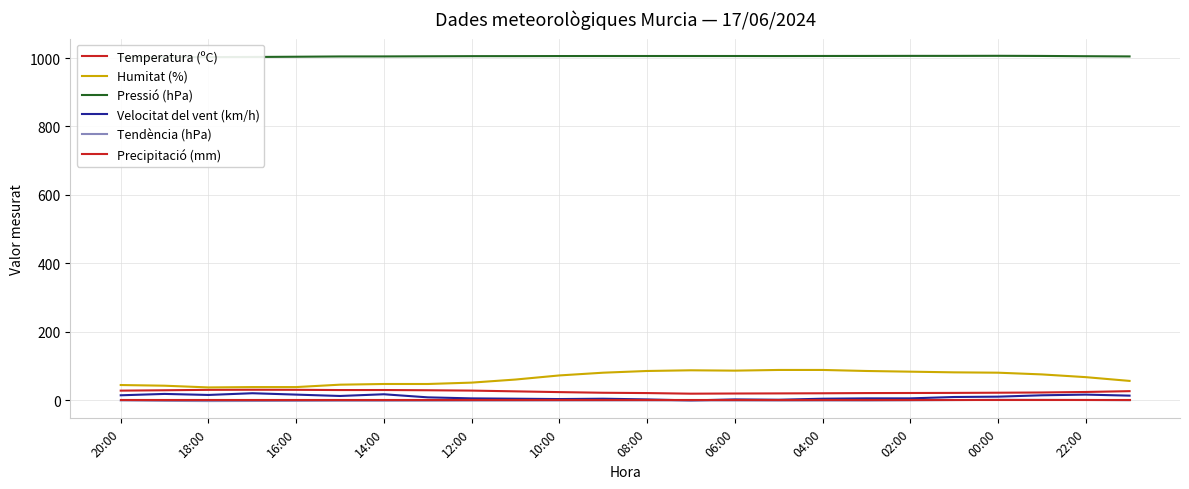

What are all the series names shown in the legend?

Temperatura (ºC), Humitat (%), Pressió (hPa), Velocitat del vent (km/h), Tendència (hPa), Precipitació (mm)